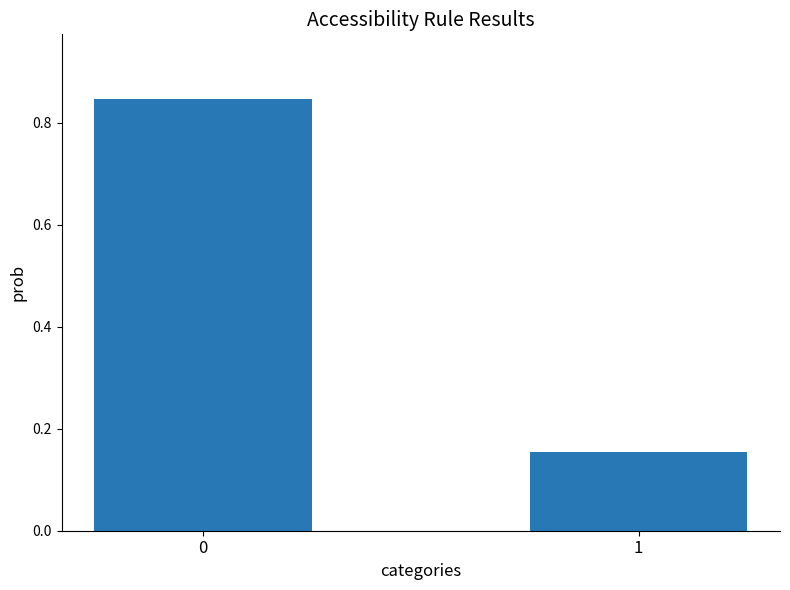

Is it true that the value at 0 is 1.5?

False